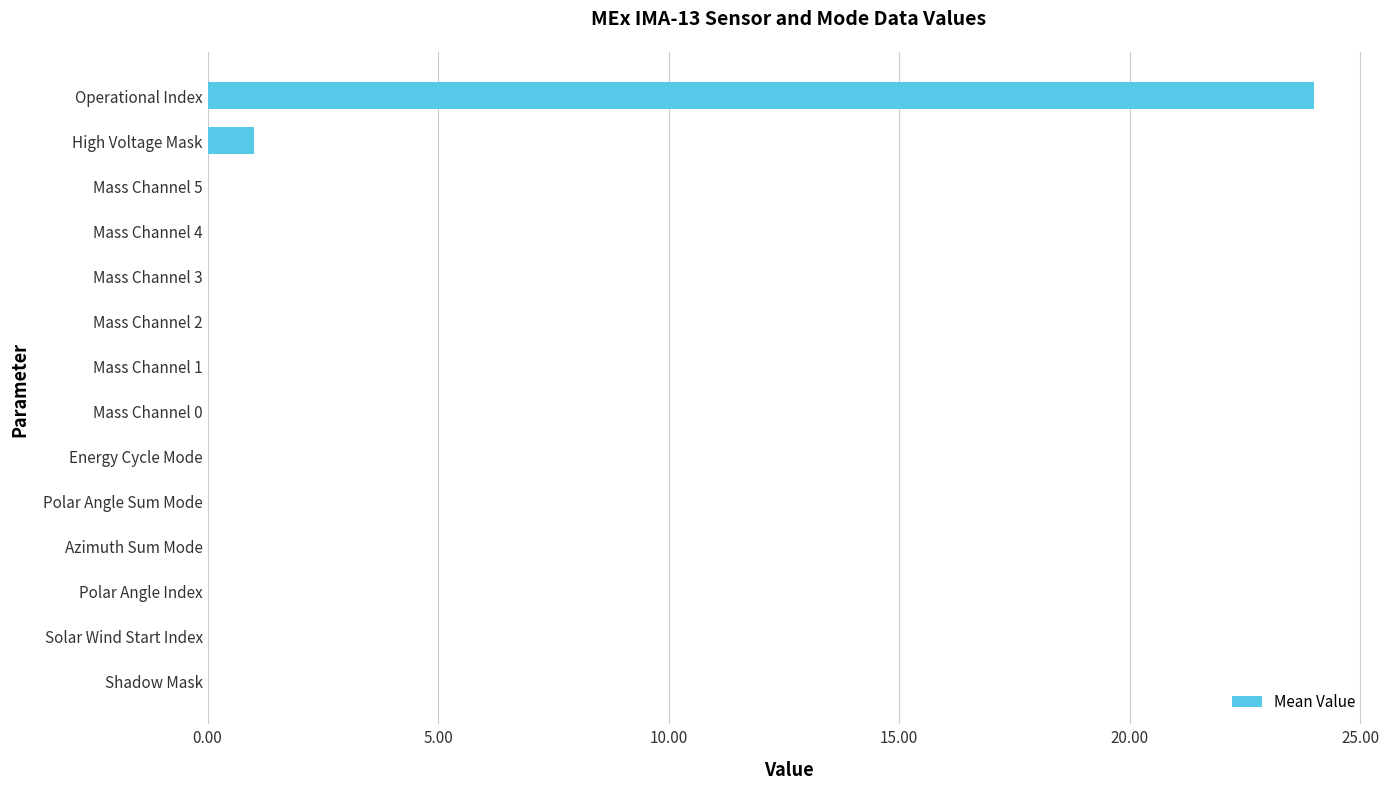

Which label corresponds to the largest value in the chart?

Operational Index